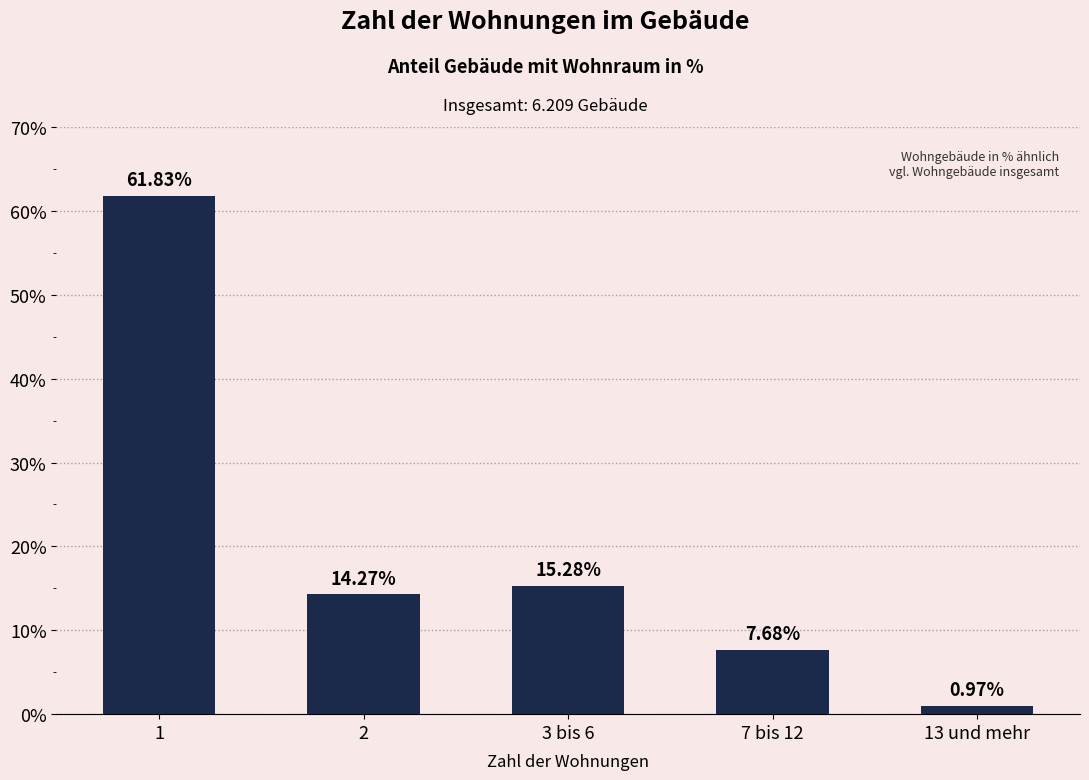

What is the label of the 3rd bar from the right?

3 bis 6